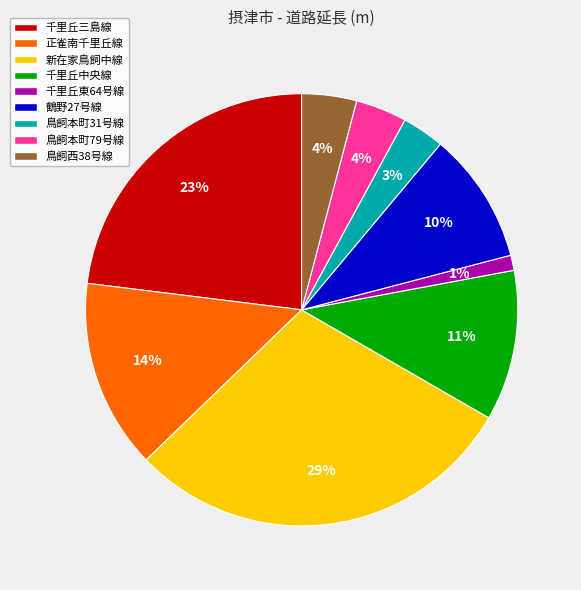

Which category has the biggest portion of the pie?

新在家鳥飼中線